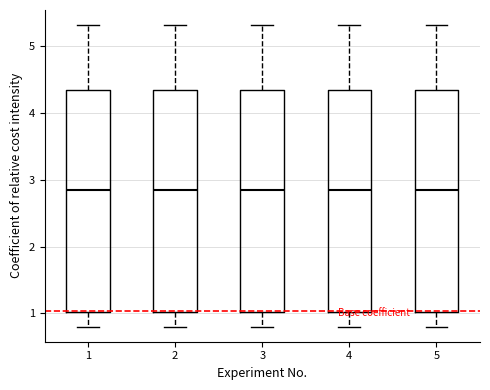

Reading left to right, transcribe this box plot: for each box, give where its median line is, the range the box spans, and where its two whiskers end, as read against the y-axis. The values are not printed on the chart, so give them approximately, as read against the axis.

1: median 2.9, box 1.0 to 4.3, whiskers 0.8 to 5.3
2: median 2.9, box 1.0 to 4.3, whiskers 0.8 to 5.3
3: median 2.9, box 1.0 to 4.3, whiskers 0.8 to 5.3
4: median 2.9, box 1.0 to 4.3, whiskers 0.8 to 5.3
5: median 2.9, box 1.0 to 4.3, whiskers 0.8 to 5.3